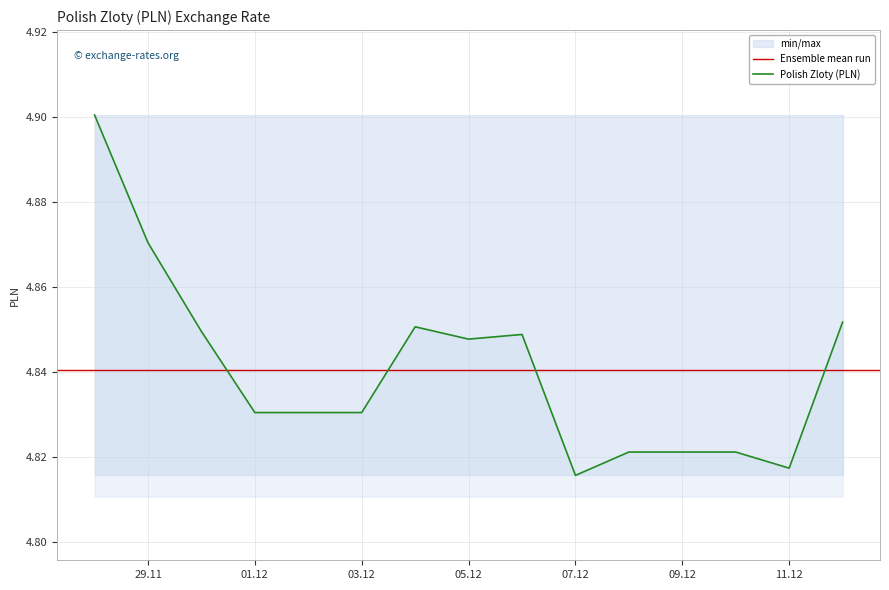

Reading left to right, list all the values displayed in this chart.

4.9	4.9	4.8	4.8	4.8	4.8	4.9	4.8	4.8	4.8	4.8	4.8	4.8	4.8	4.9